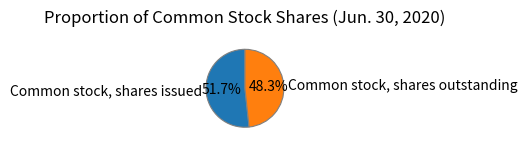

What percentage is the Common stock, shares issued slice, to the nearest percent?

52%